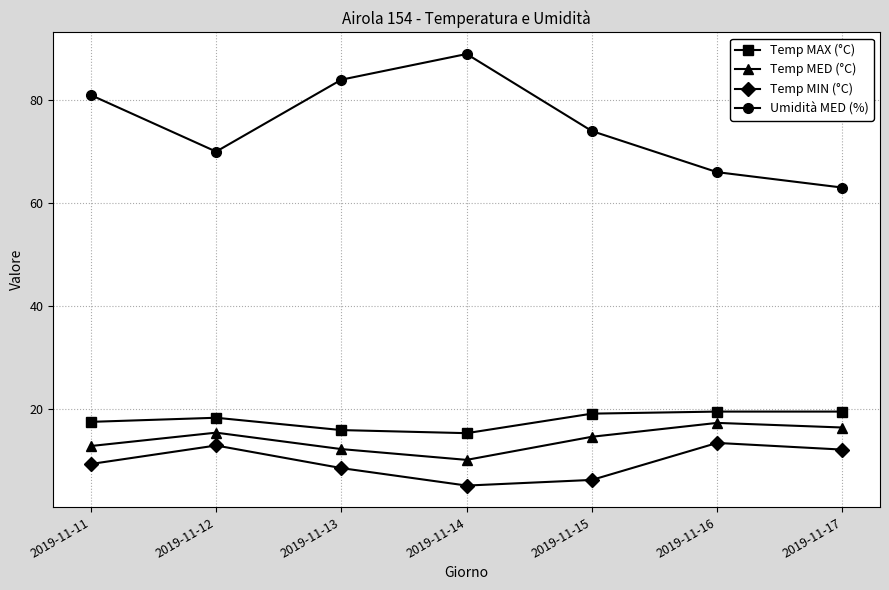

Where is Temp MAX (°C) nearest to the value 17?

2019-11-11